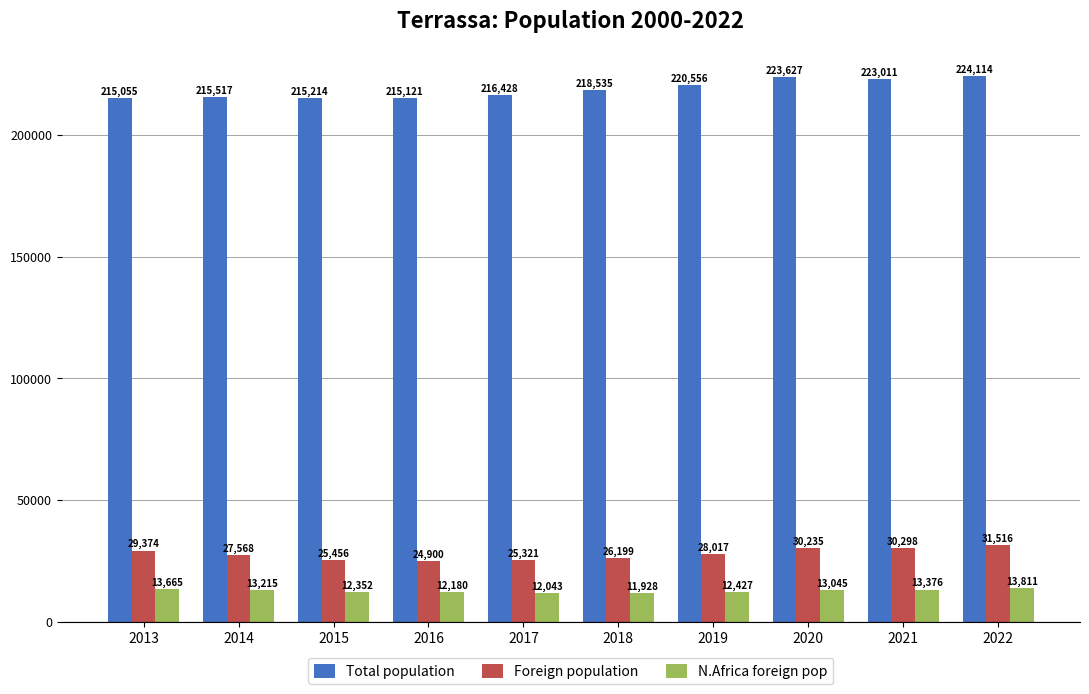

Which series has the widest spread of values?

Total population